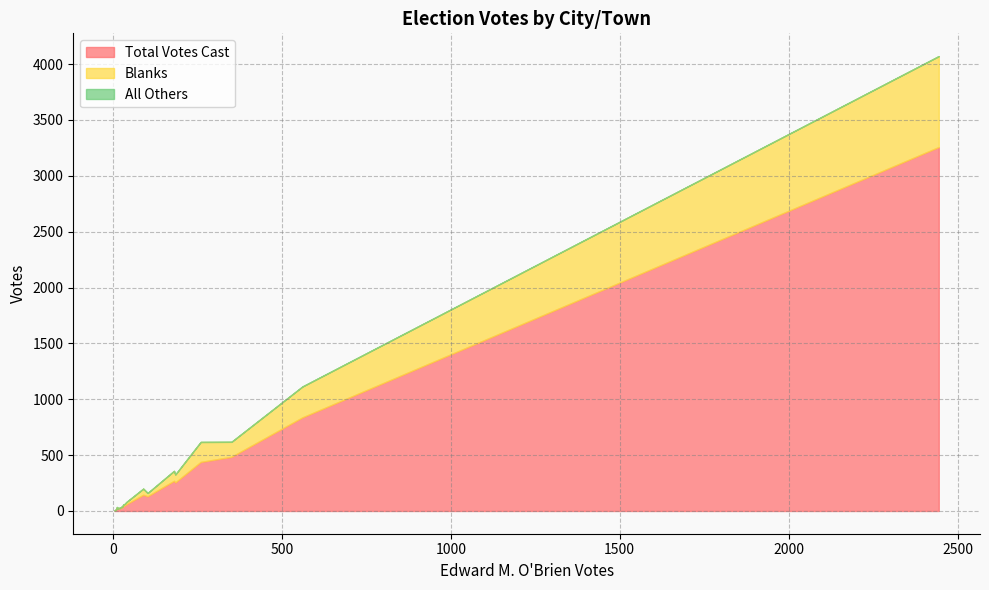

In Total Votes Cast, how many points are lower than both neighbors (excluding endpoints)?

7